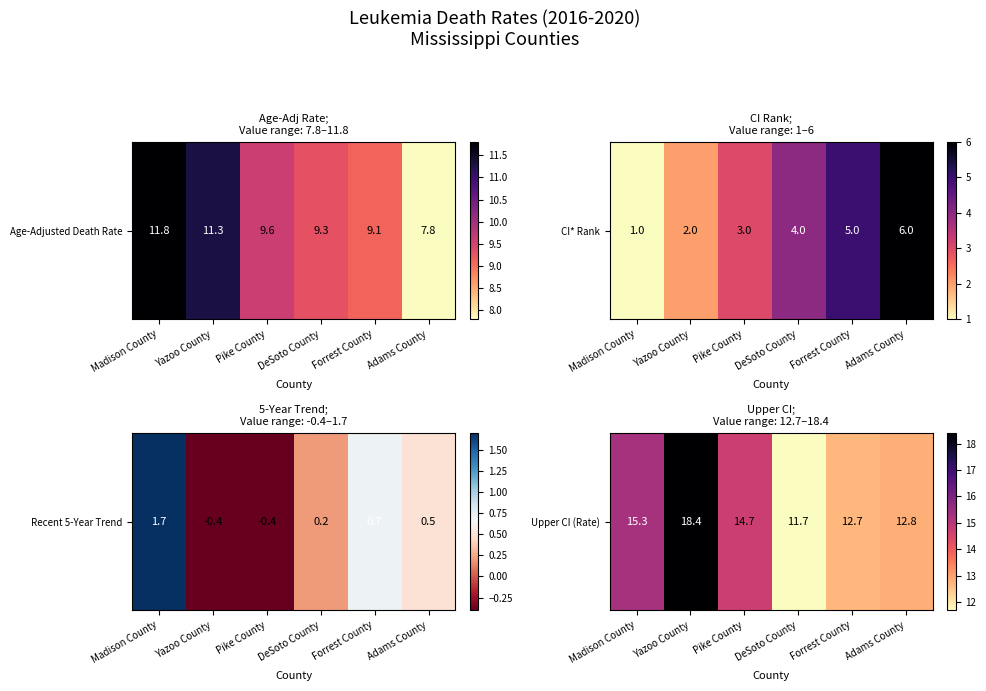

How many values are below 14?

3